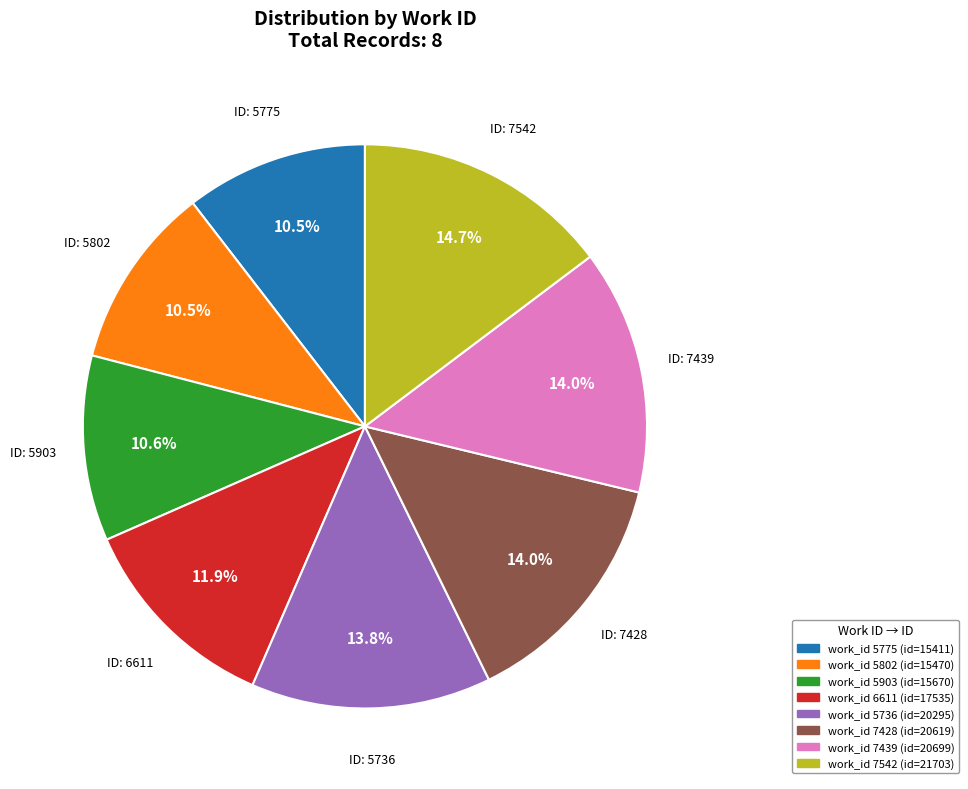

Does any single category account for the majority?

No